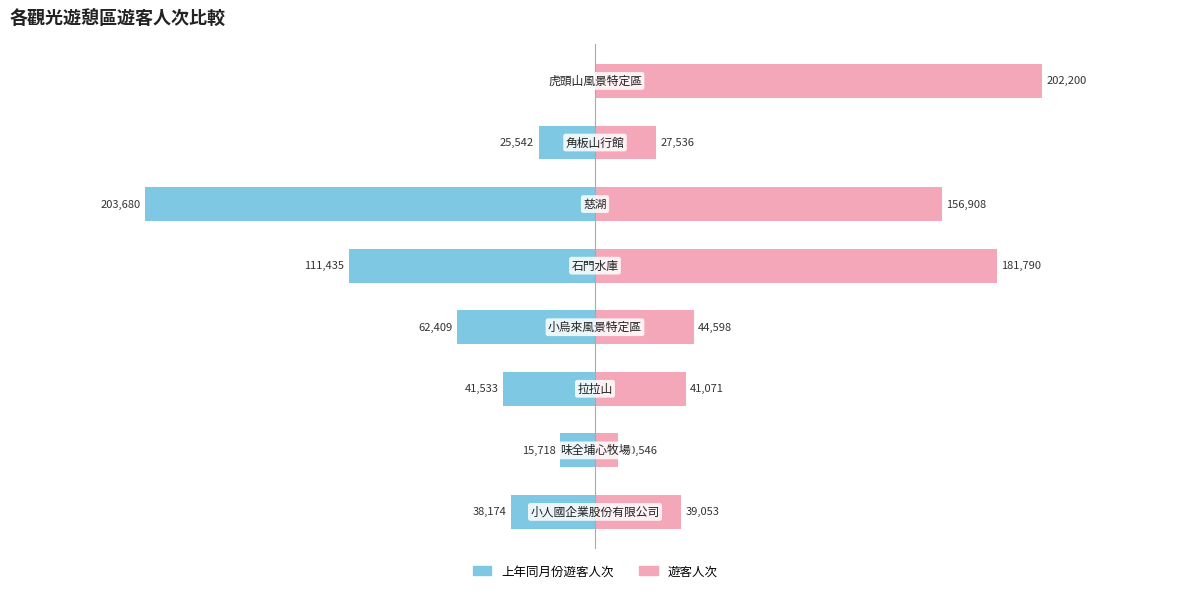

Is it true that 遊客人次 equals 181790 at 100000?

True